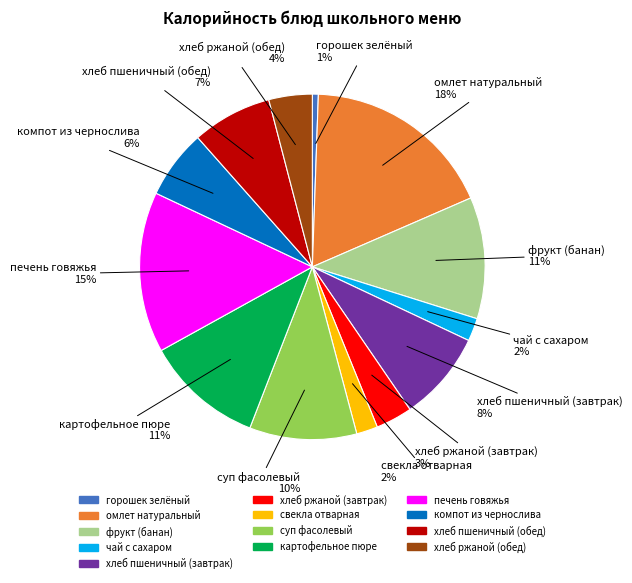

To the nearest percent, what is the average slice percentage?

8%